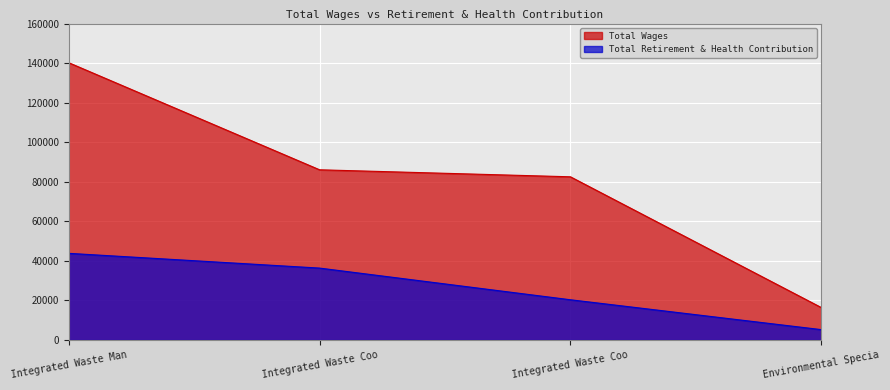

What are all the series names shown in the legend?

Total Wages, Total Retirement & Health Contribution